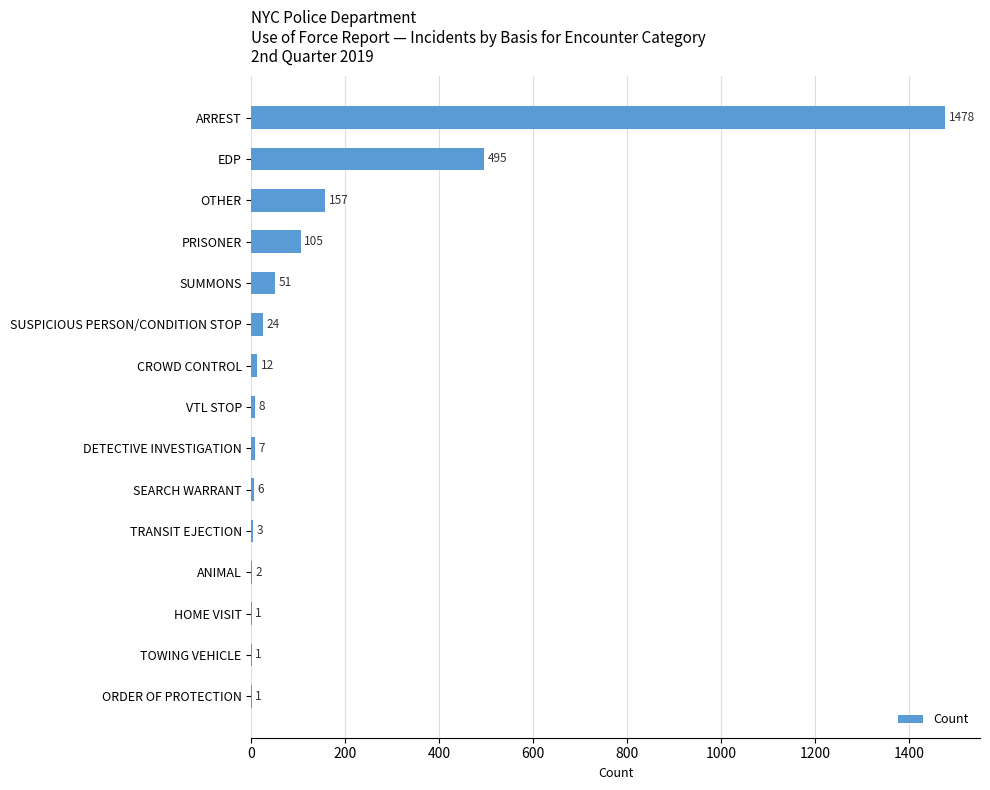

What is the sum of the values at HOME VISIT and OTHER?

158